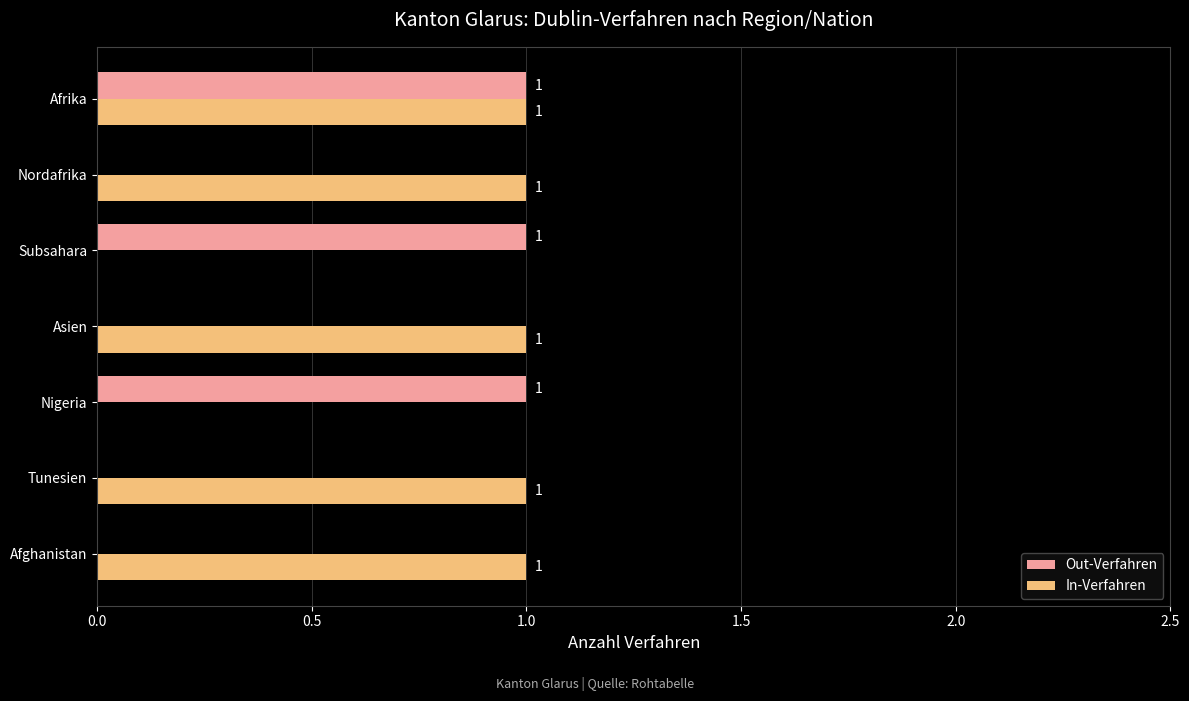

How many Out-Verfahren values are between 0 and 1?

7